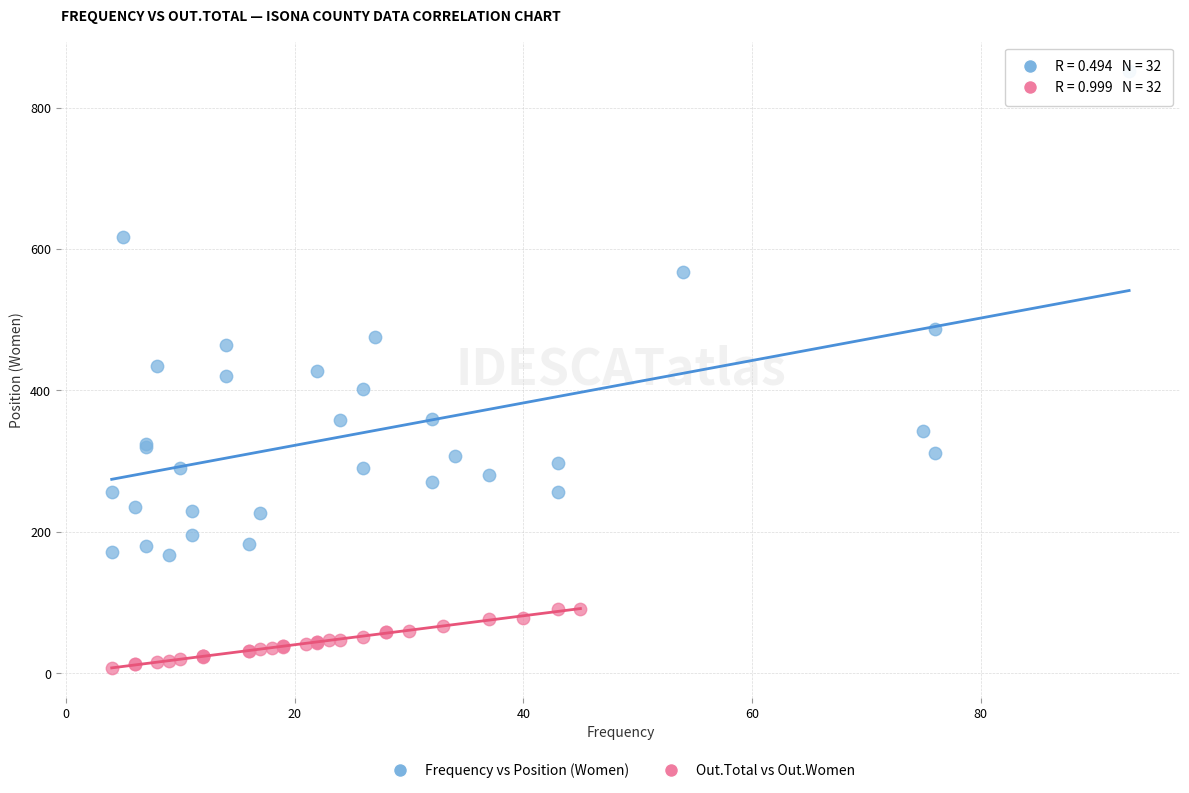

Which series reaches the maximum Y coordinate?

Frequency vs Position (Women)